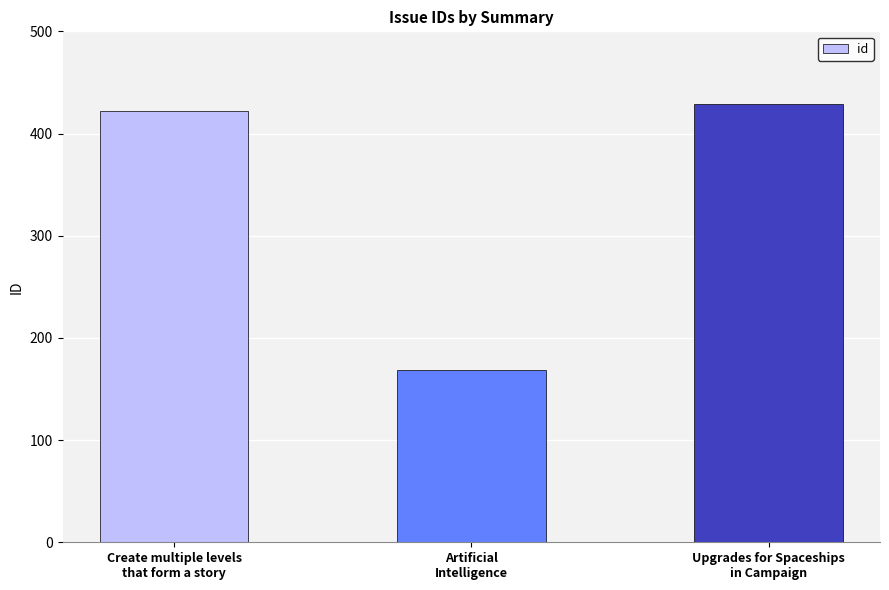

List the labels in order of value, largest first.

Upgrades for Spaceships
in Campaign, Create multiple levels
that form a story, Artificial
Intelligence